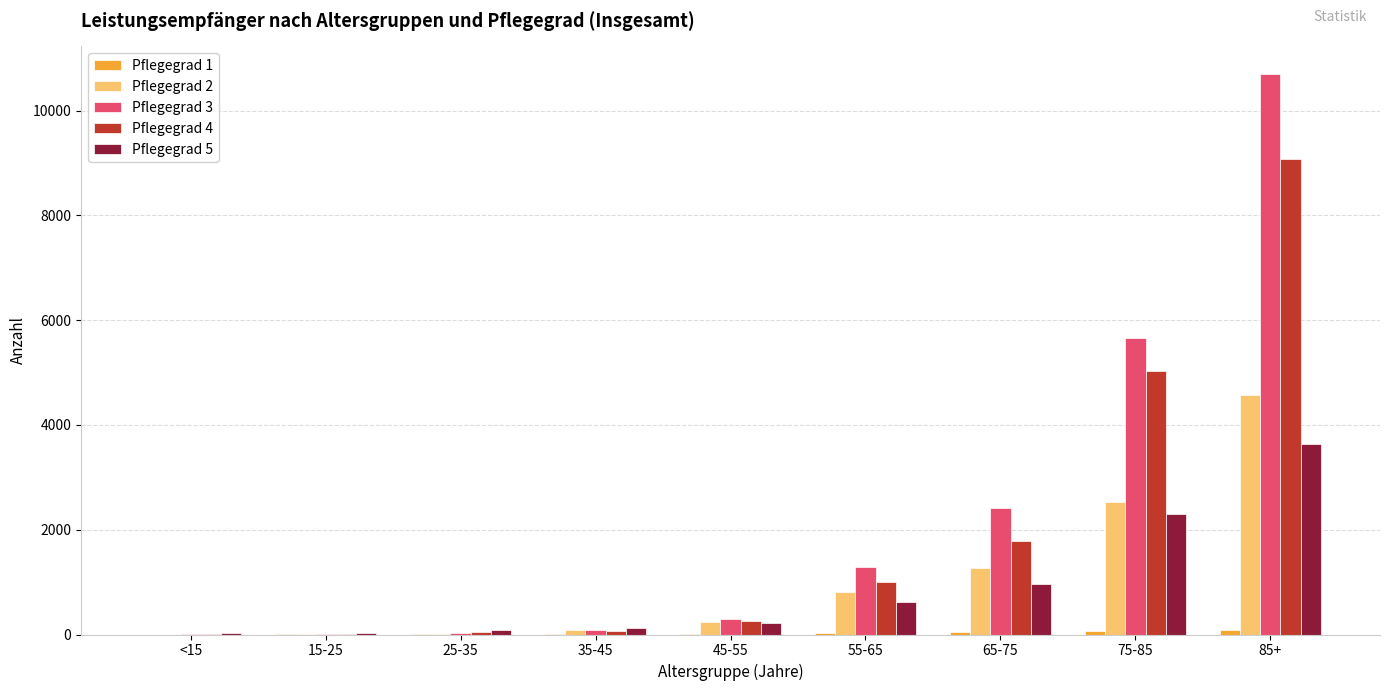

What is the sum of all Pflegegrad 4 values?

17285